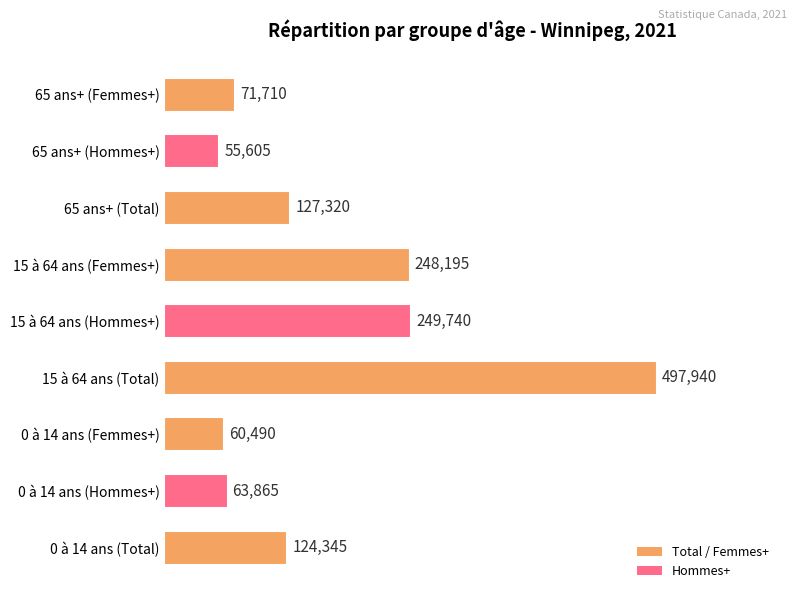

Which has a higher value, 0 à 14 ans (Hommes+) or 15 à 64 ans (Hommes+)?

15 à 64 ans (Hommes+)